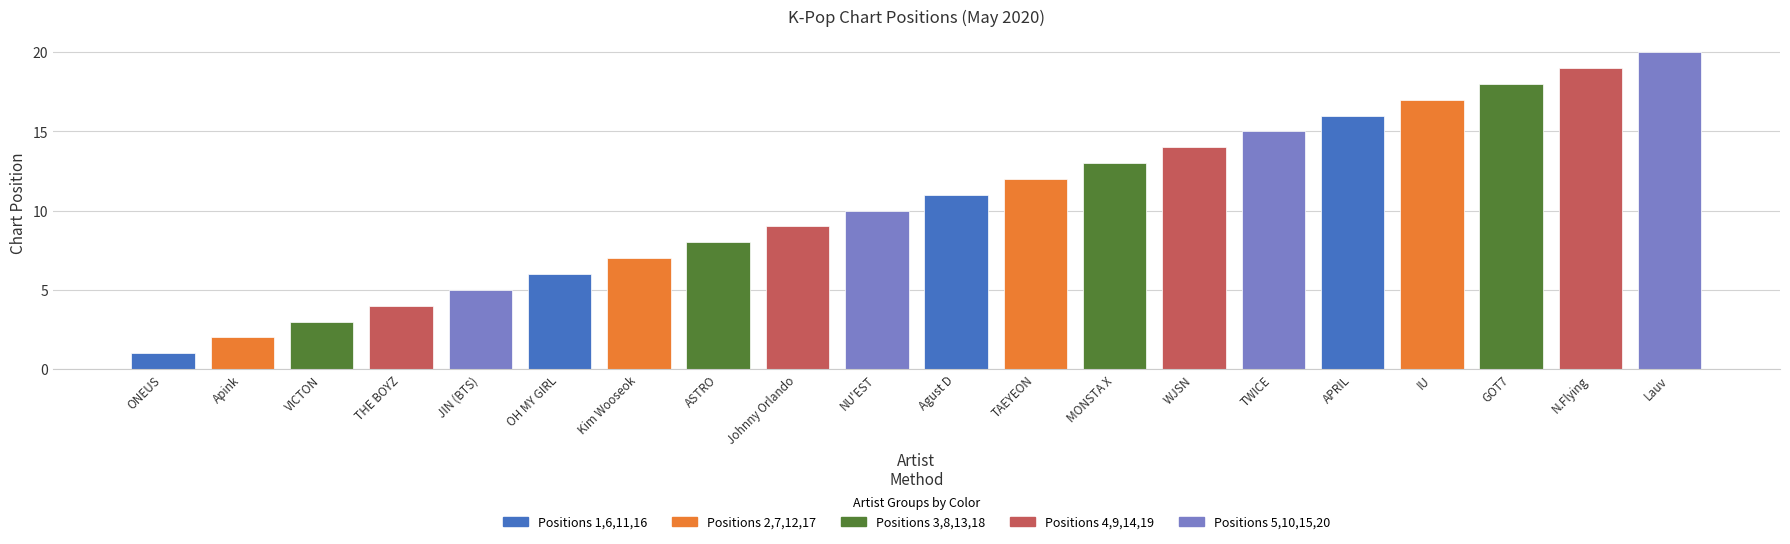

Between Lauv and TWICE, which is larger?

Lauv